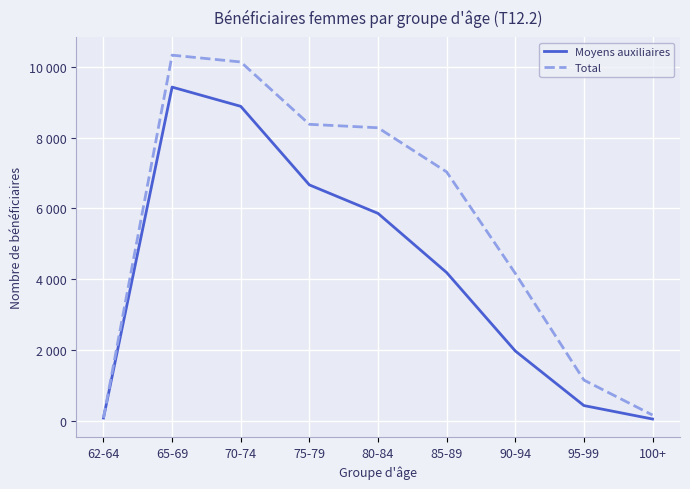

What are all the series names shown in the legend?

Moyens auxiliaires, Total